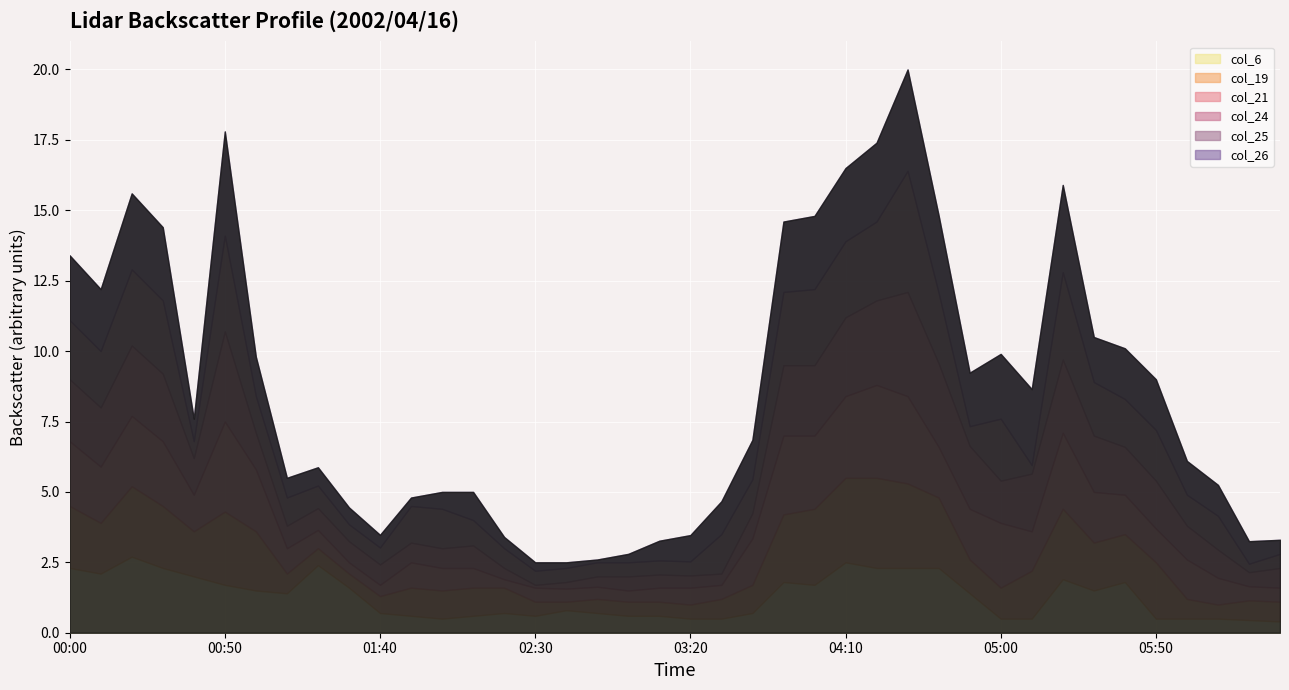

List the series in order of their peak value, lowest first.

col_6, col_19, col_21, col_24, col_25, col_26